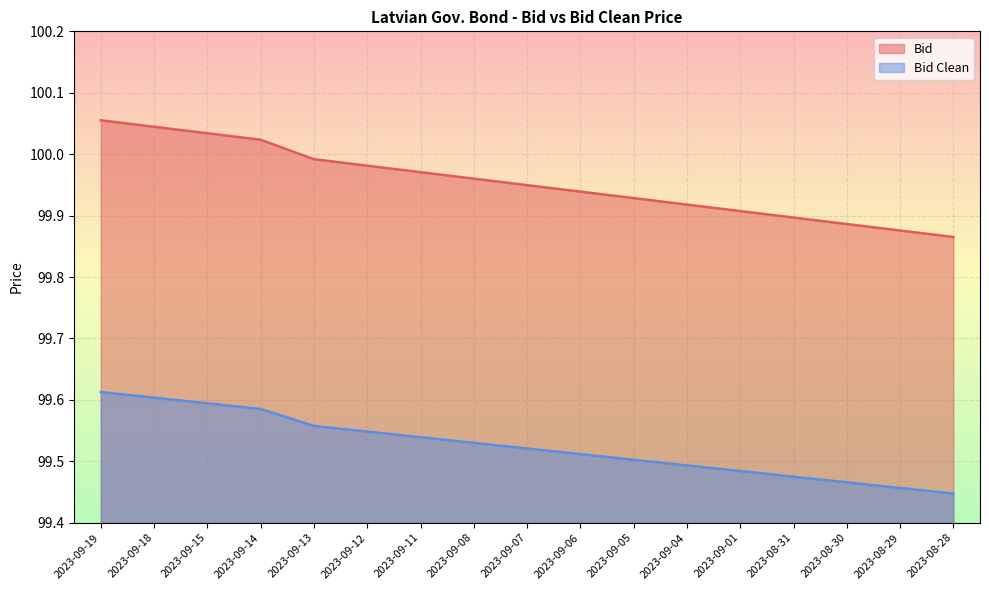

What is the total value across all series at 2023-09-08?

199.5